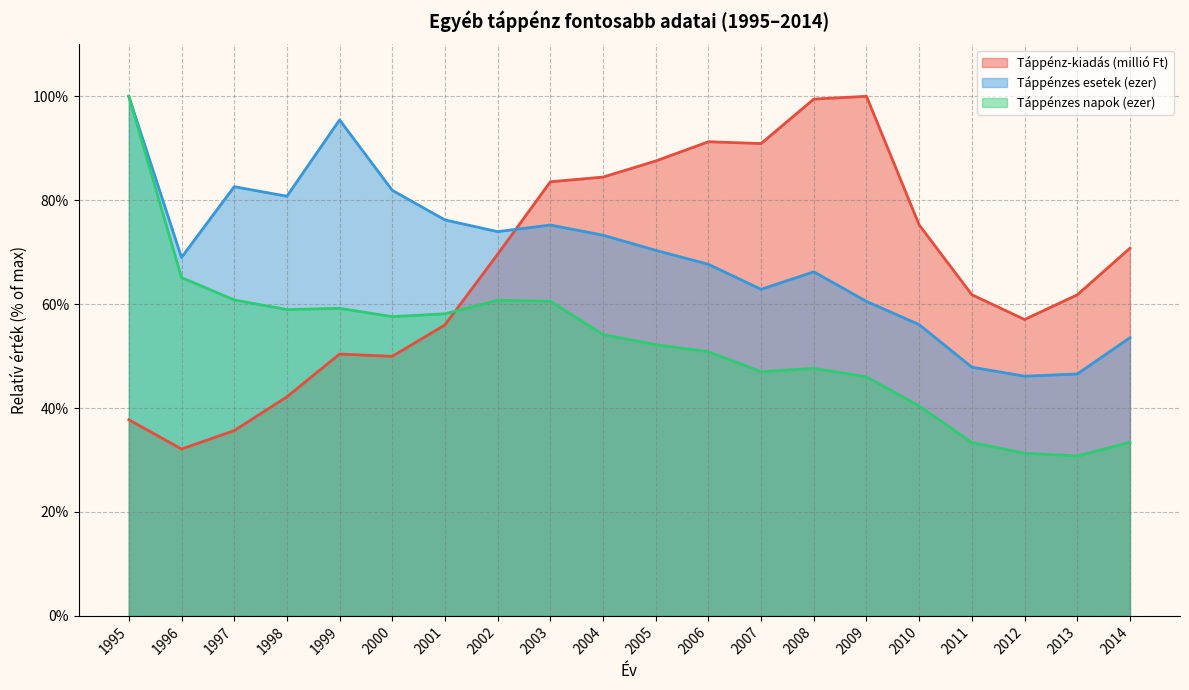

What value does the Táppénzes esetek (ezer) series have at 1998?

80.8